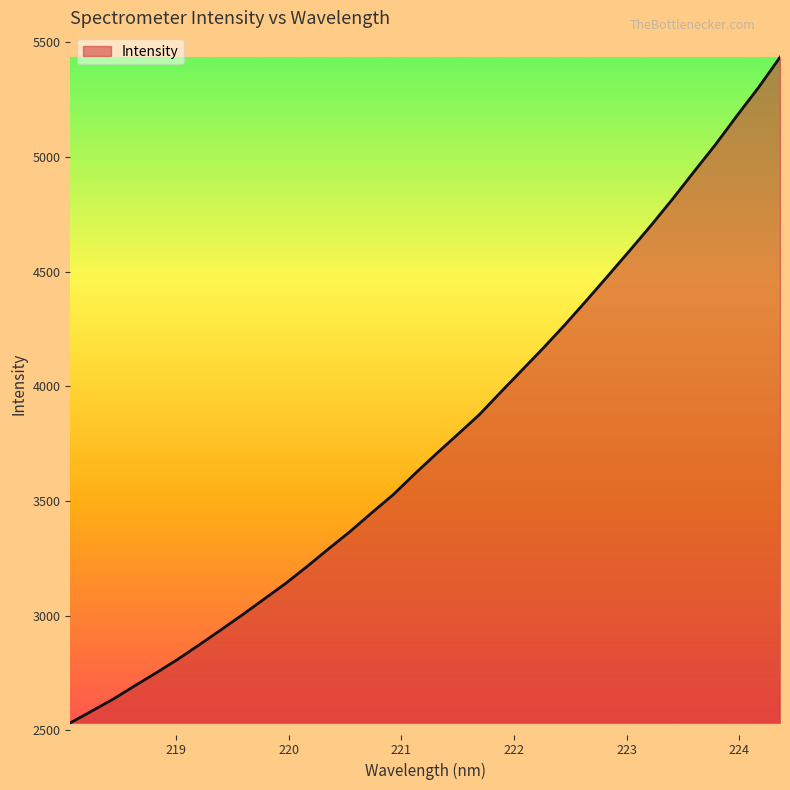

What is the minimum value shown in the chart?

2532.3